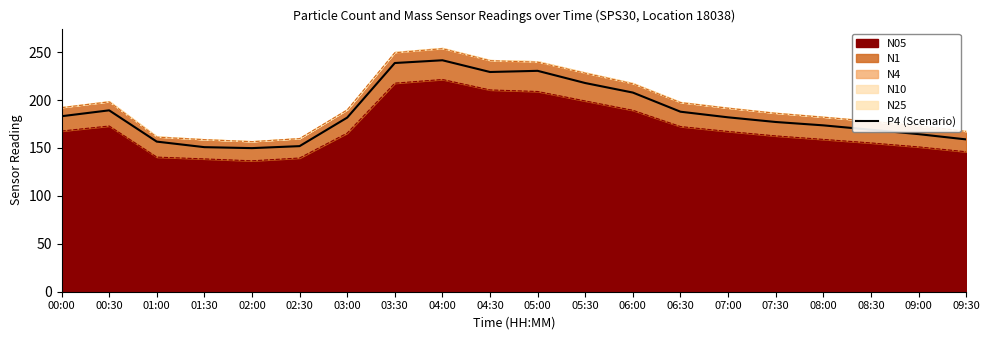

List the labels in order of value, smallest first.

02:00, 01:30, 02:30, 01:00, 09:30, 09:00, 08:30, 08:00, 07:30, 03:00, 07:00, 00:00, 06:30, 00:30, 06:00, 05:30, 04:30, 05:00, 03:30, 04:00